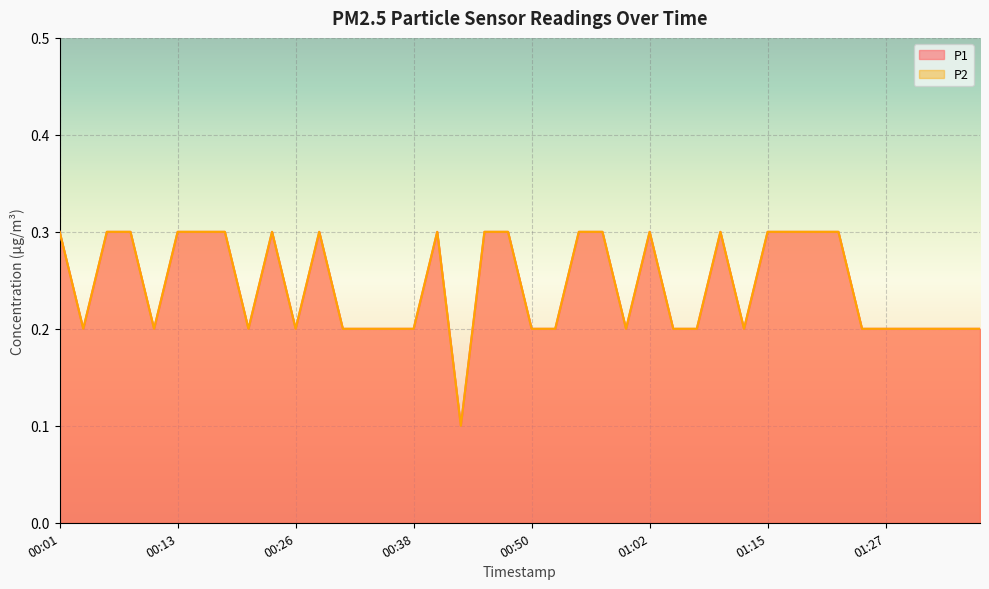

What is the difference between the maximum and minimum values in the P1 series?

0.2